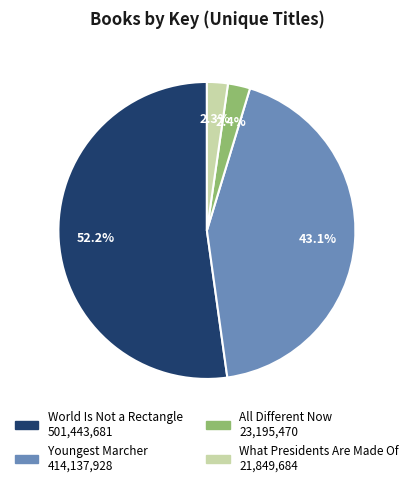

What is the largest slice in the pie chart?

World Is Not a Rectangle